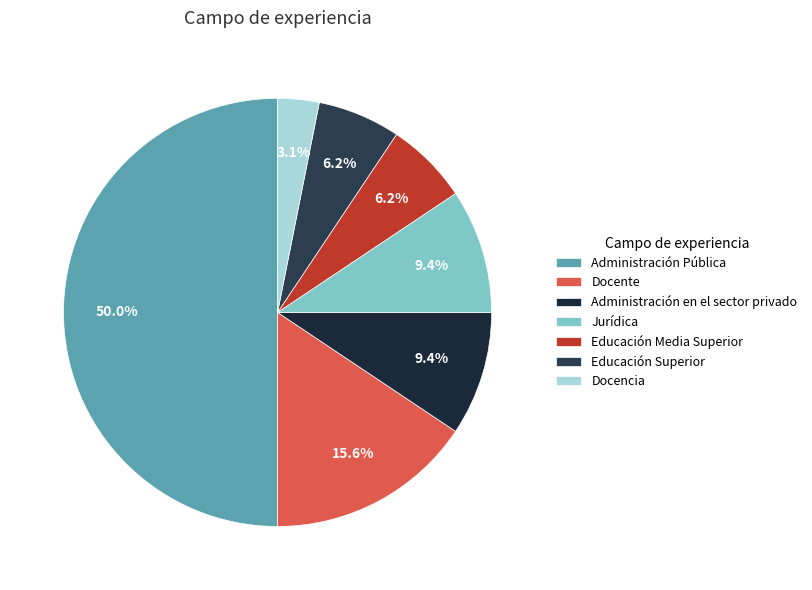

To the nearest percent, what is the average slice percentage?

14%